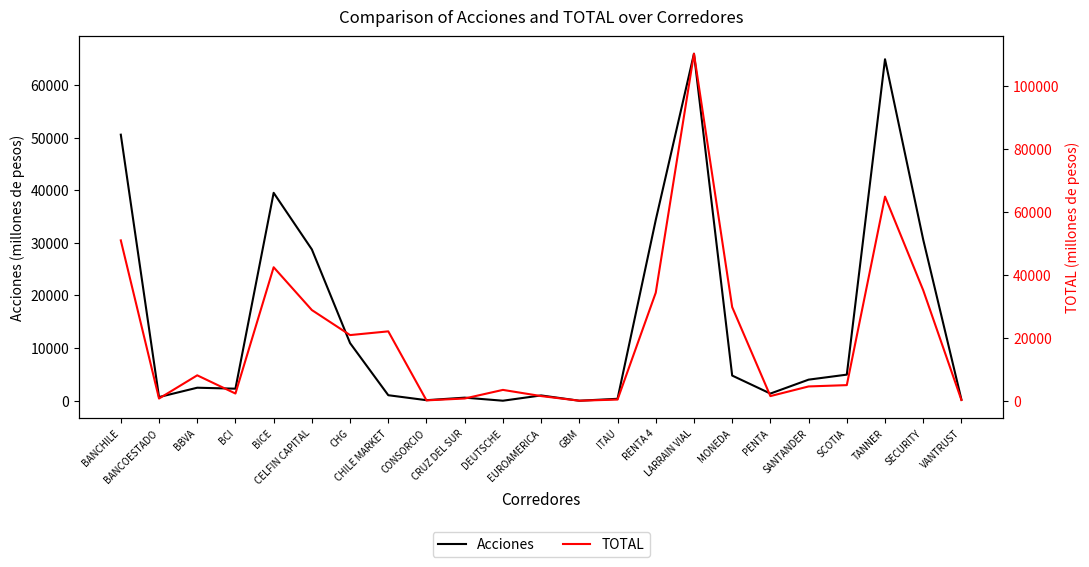

Which series changed the most between CHG and MONEDA?

TOTAL